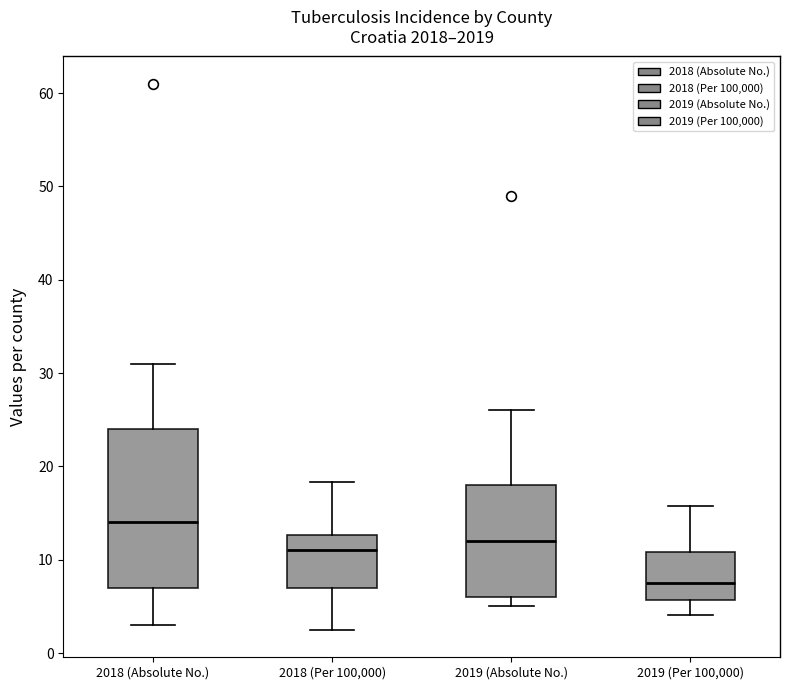

Comparing the boxes themselves (not the whiskers), which one is the tallest?

2018 (Absolute No.)